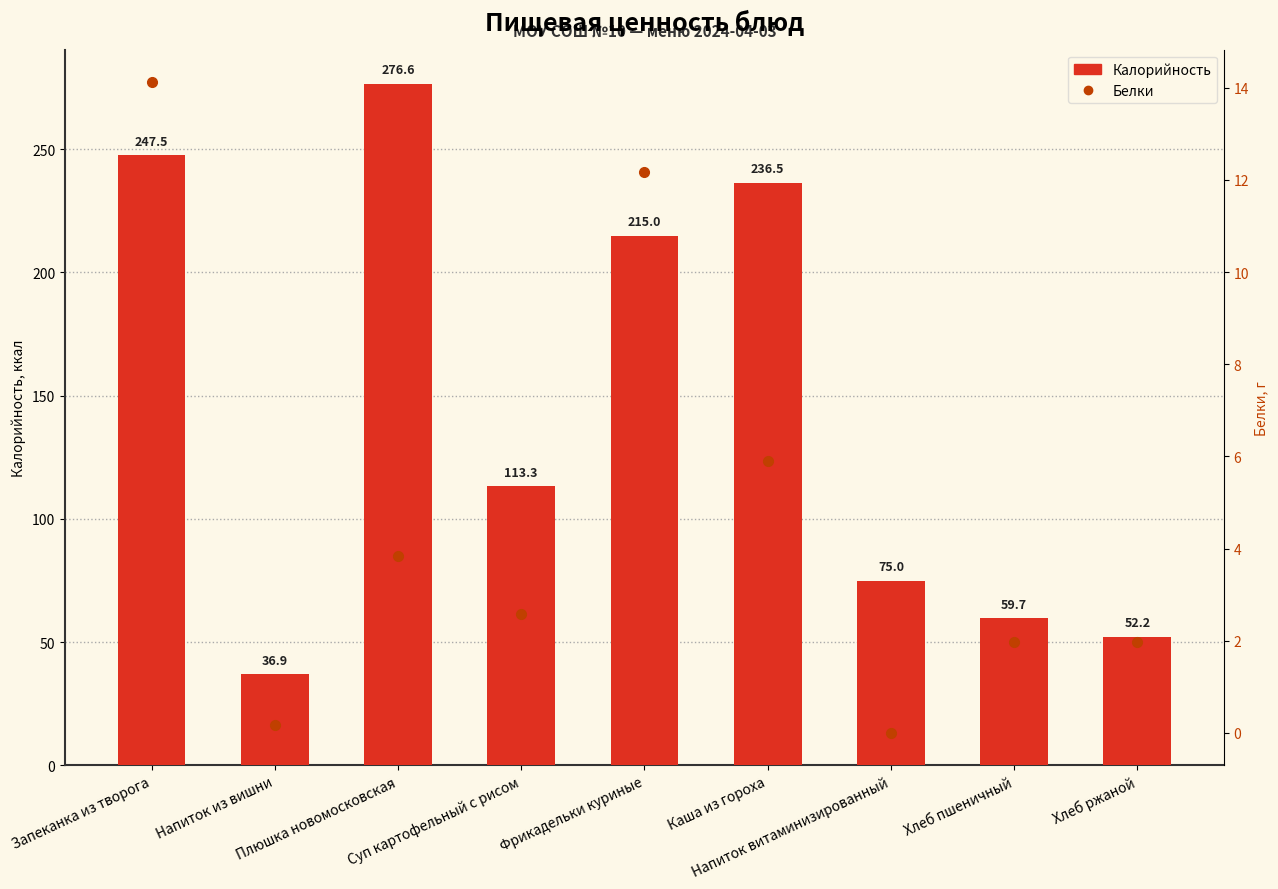

What is the maximum value for Белки?

14.1